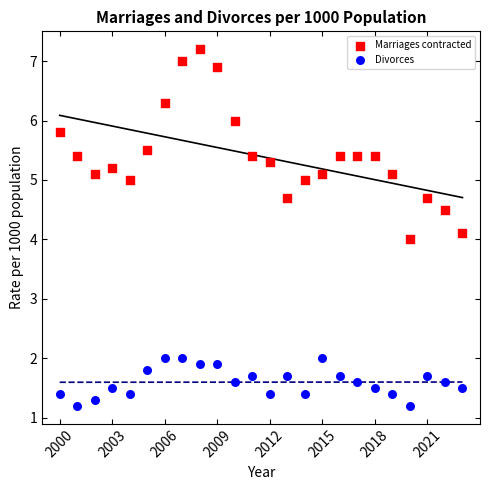

Which series has the largest Y range (max minus min)?

Marriages contracted